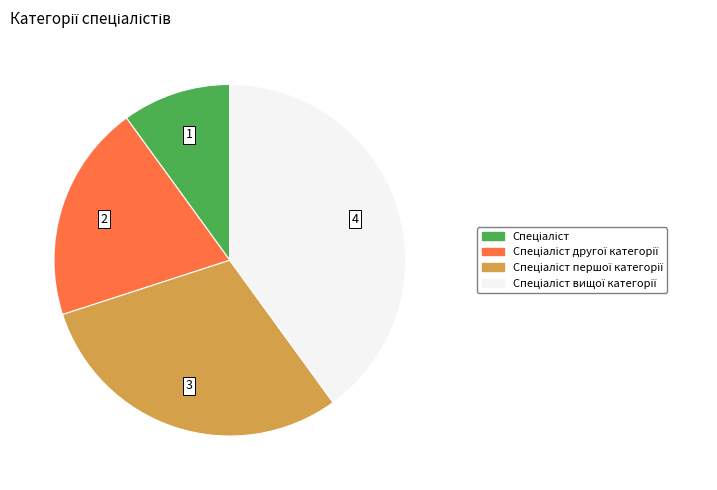

Does any single category account for the majority?

No